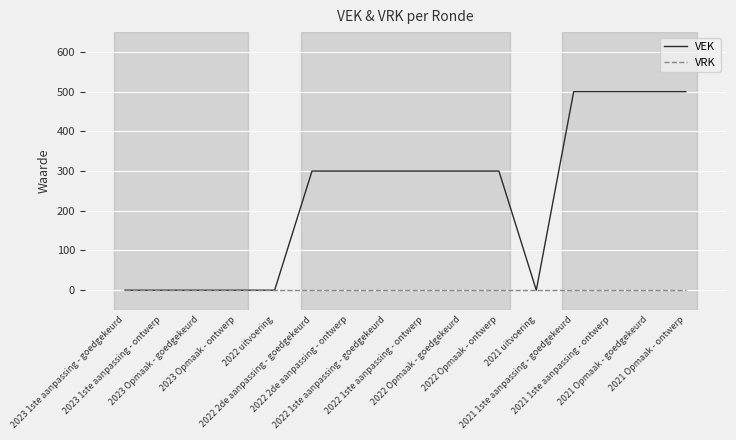

Which series has the largest total across all categories?

VEK